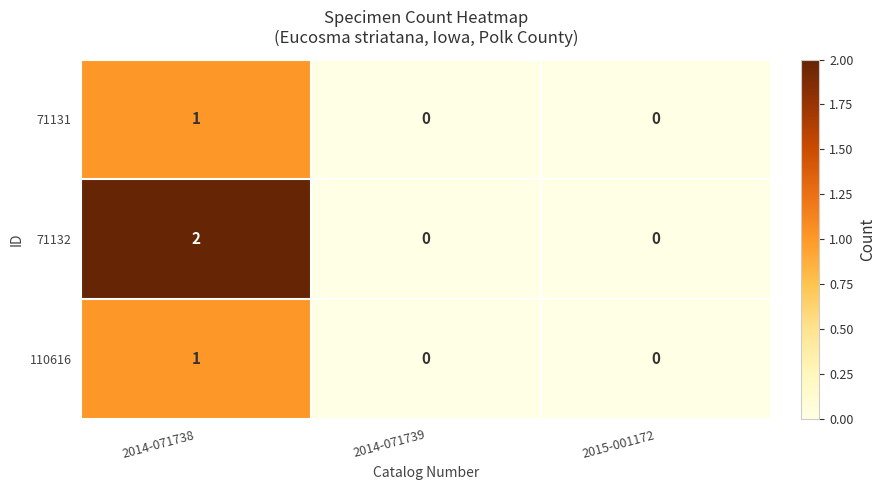

Which series has the largest range (max minus min)?

71132